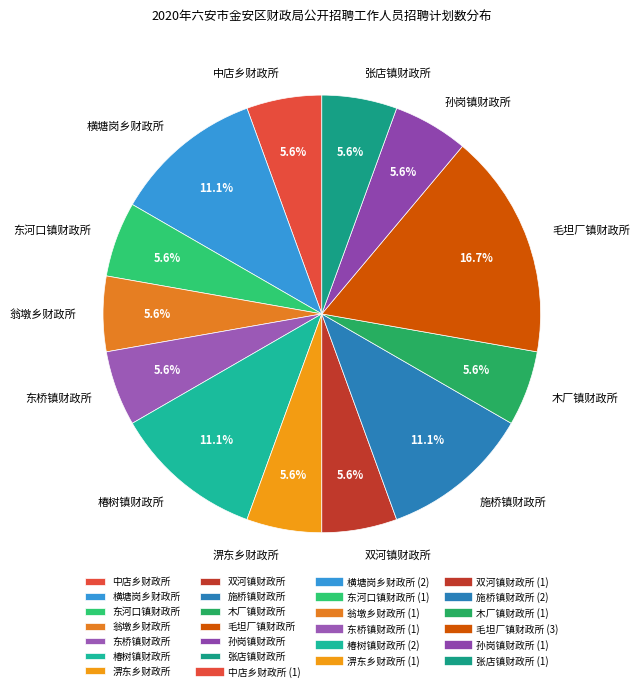

What percentage is the 木厂镇财政所 slice, to the nearest percent?

6%